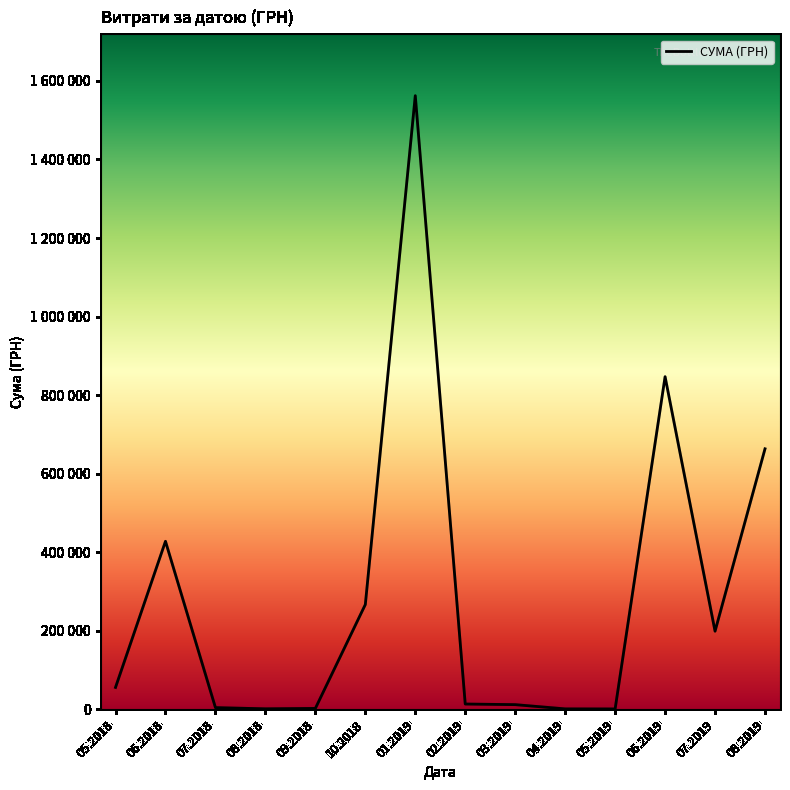

Does the chart have visible grid lines?

No